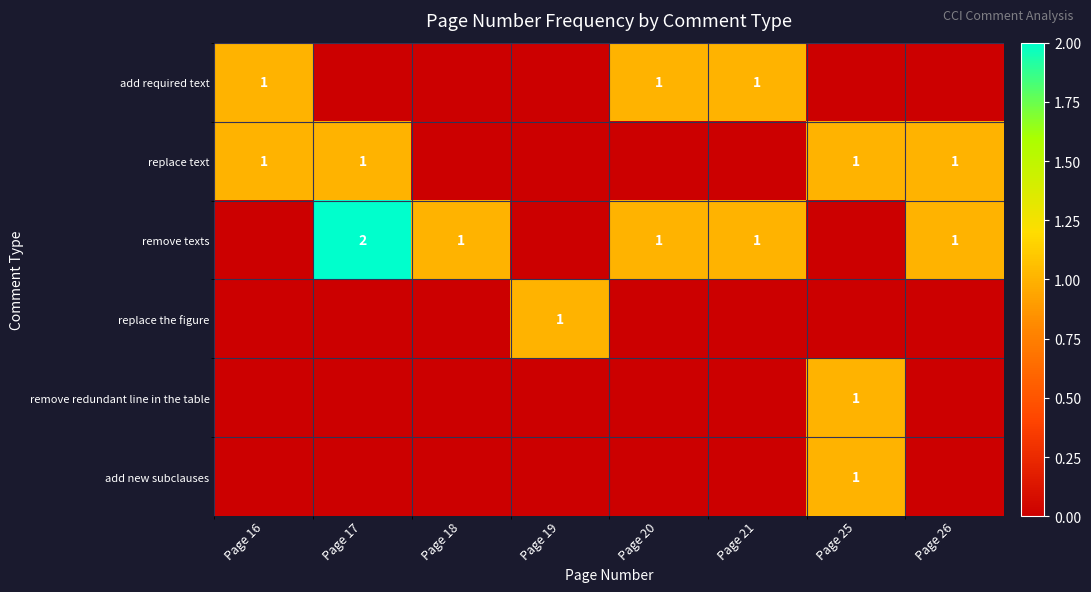

The value of remove texts at Page 17 is 1. True or false?

False